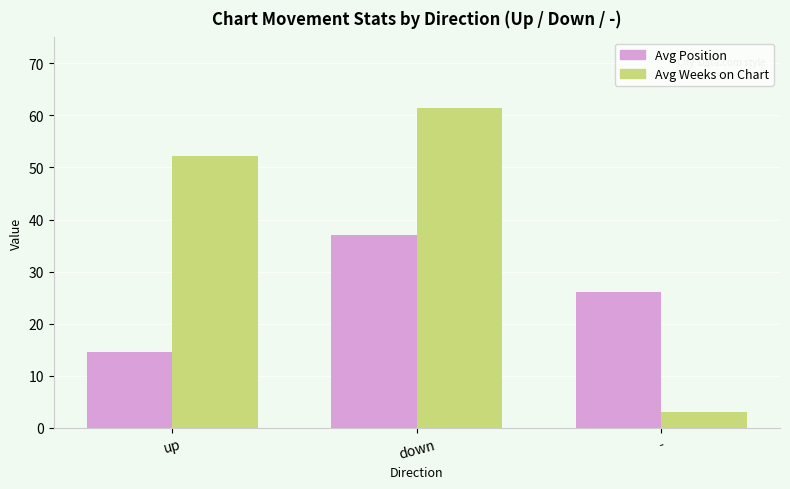

True or false: Avg Position has a value of 37.1 at down.

True